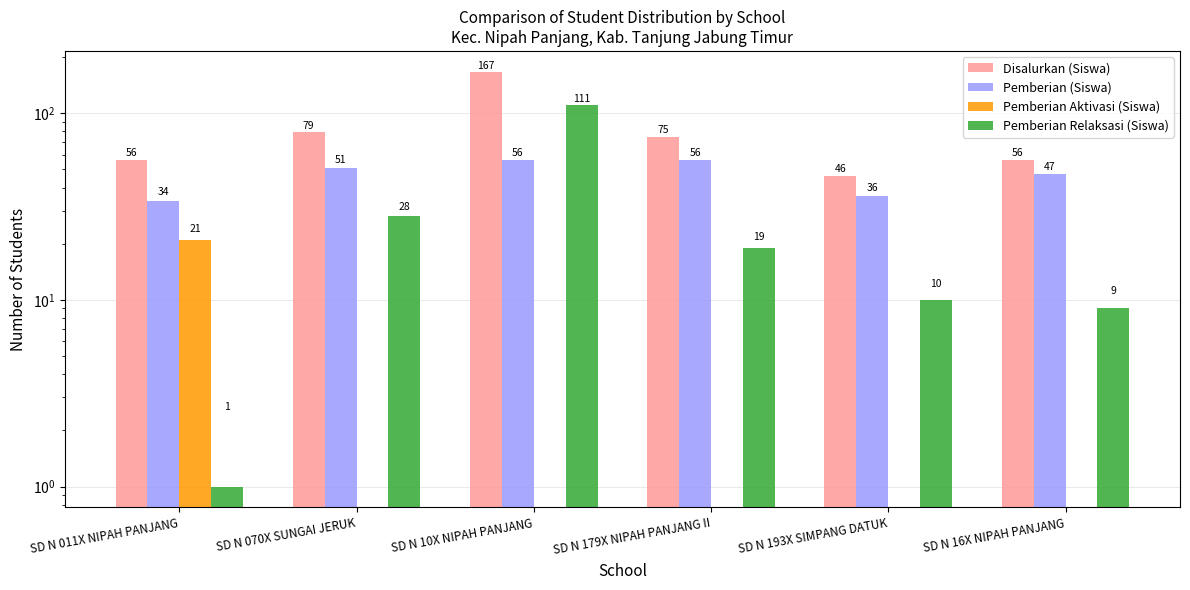

Rank the series by their maximum value, from lowest to highest.

Pemberian Aktivasi (Siswa), Pemberian (Siswa), Pemberian Relaksasi (Siswa), Disalurkan (Siswa)